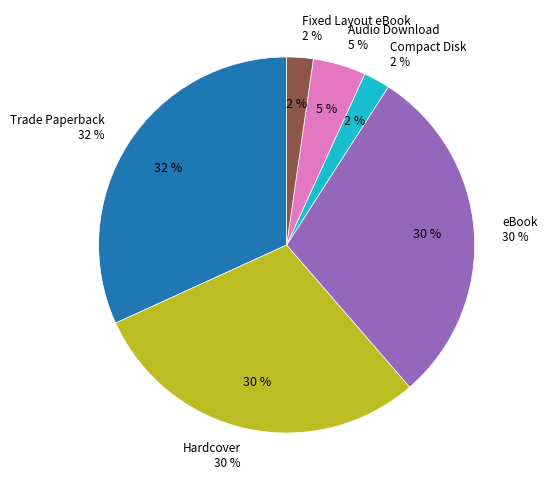

To the nearest percent, what is the average slice percentage?

17%